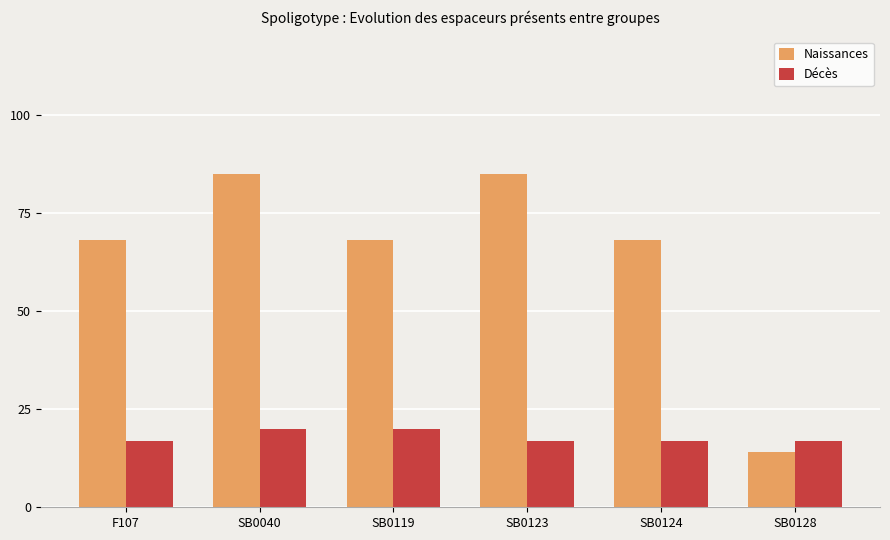

How many categories are shown in the chart?

6